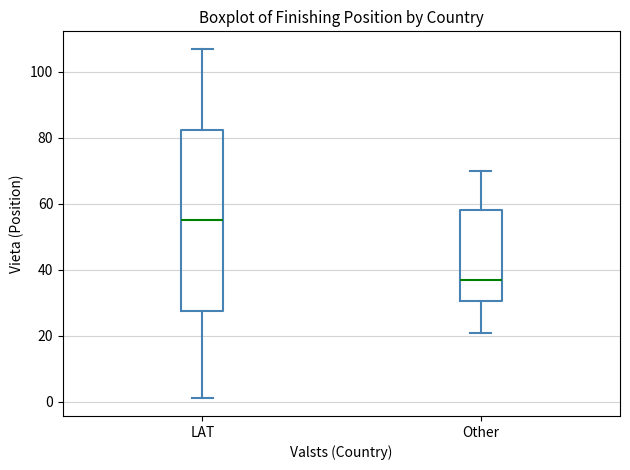

Reading left to right, read every box against the y-axis: the position of its median line, the range the box covers, and the ends of its whiskers. The values are not printed on the chart, so give them approximately, as read against the axis.

LAT: median 56, box 28 to 82, whiskers 2 to 108
Other: median 38, box 30 to 58, whiskers 22 to 70